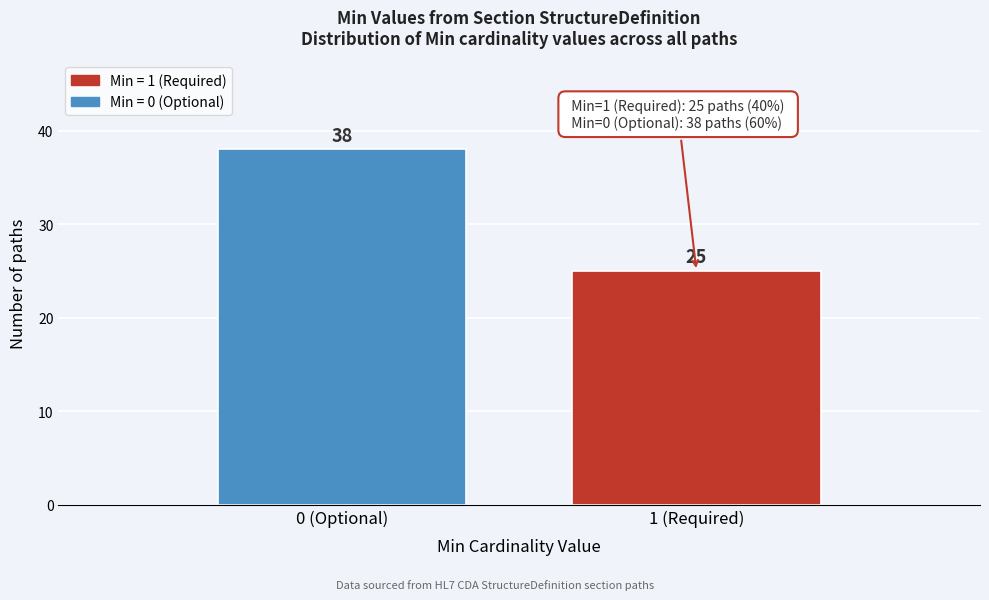

Reading left to right, transcribe all the data shown in this chart.

38	25